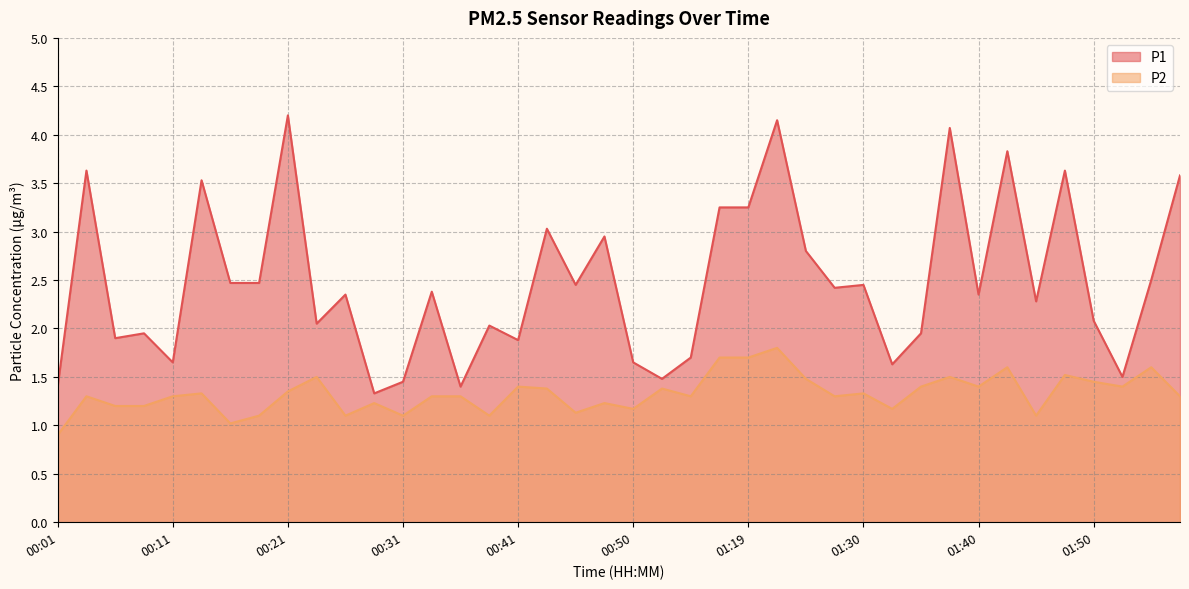

True or false: P2 and P1 intersect in this chart.

False